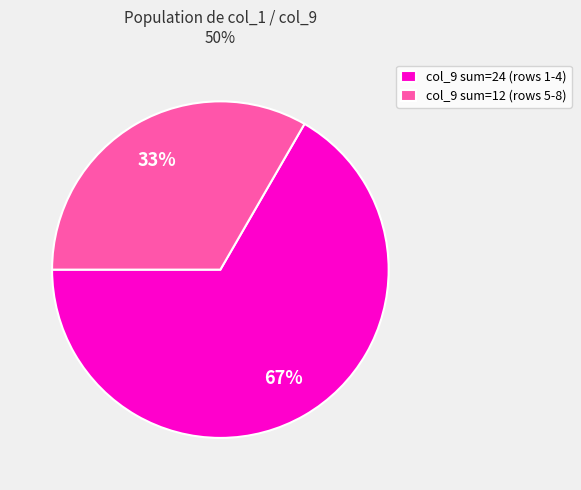

Is it true that col_9 sum=24 (rows 1-4) is 67% of the pie?

True